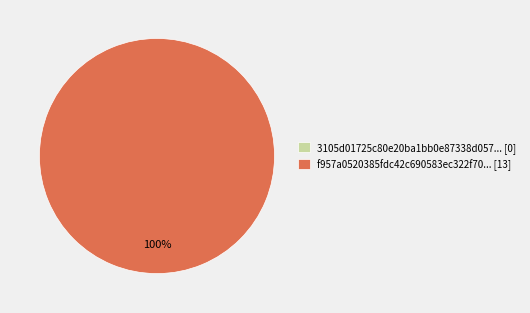

What is the smallest slice in the pie chart?

tx_hash_0